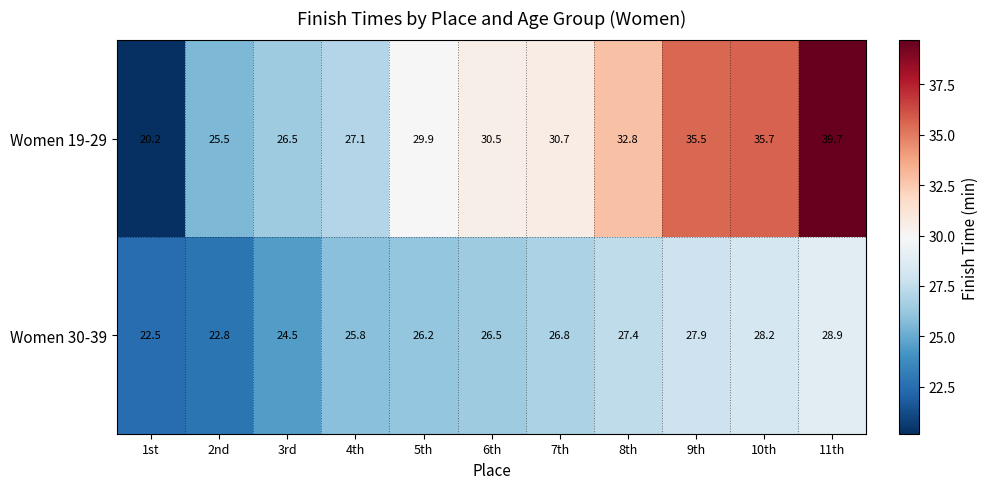

The Women 19-29 series shows 35.7 at 10th. True or false?

True